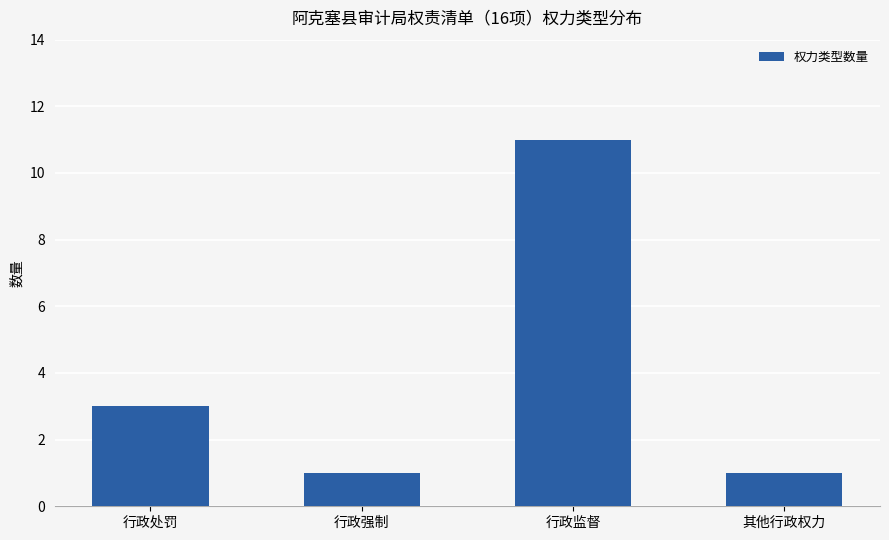

Are the bars horizontal?

No